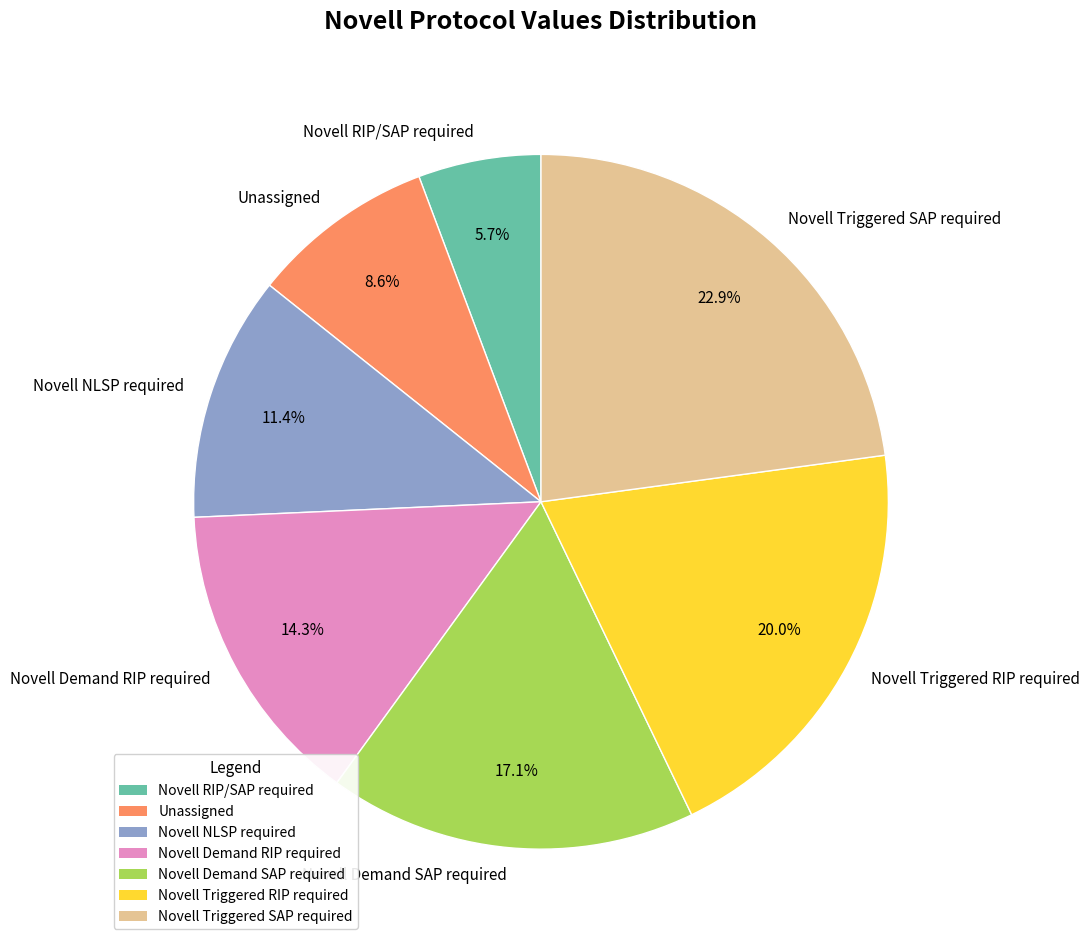

To the nearest percent, what is the difference between the largest and smallest slice percentages?

17%